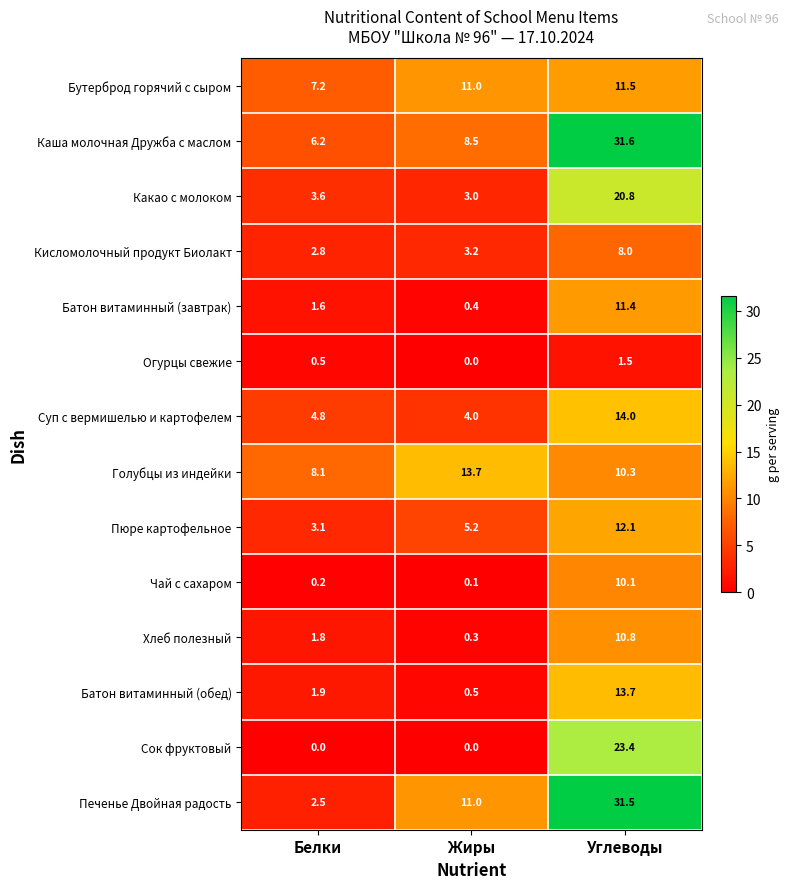

At which category is the sum across all series the highest?

Углеводы